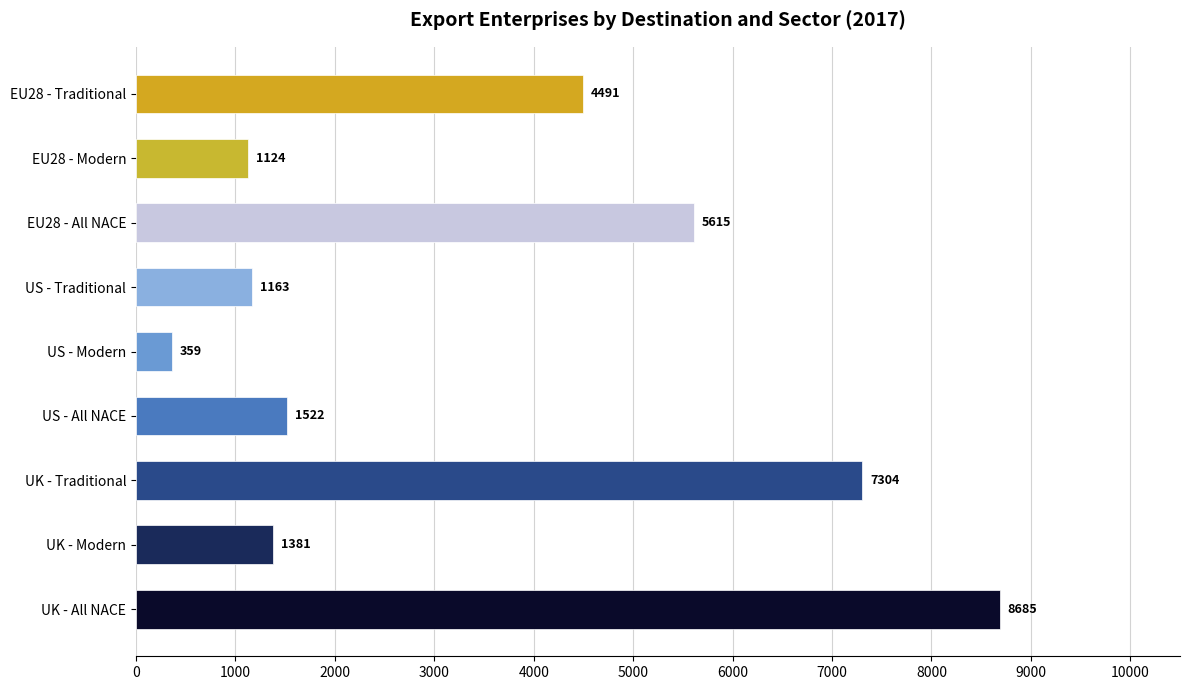

At which category does the chart reach its minimum across all series?

US - Modern